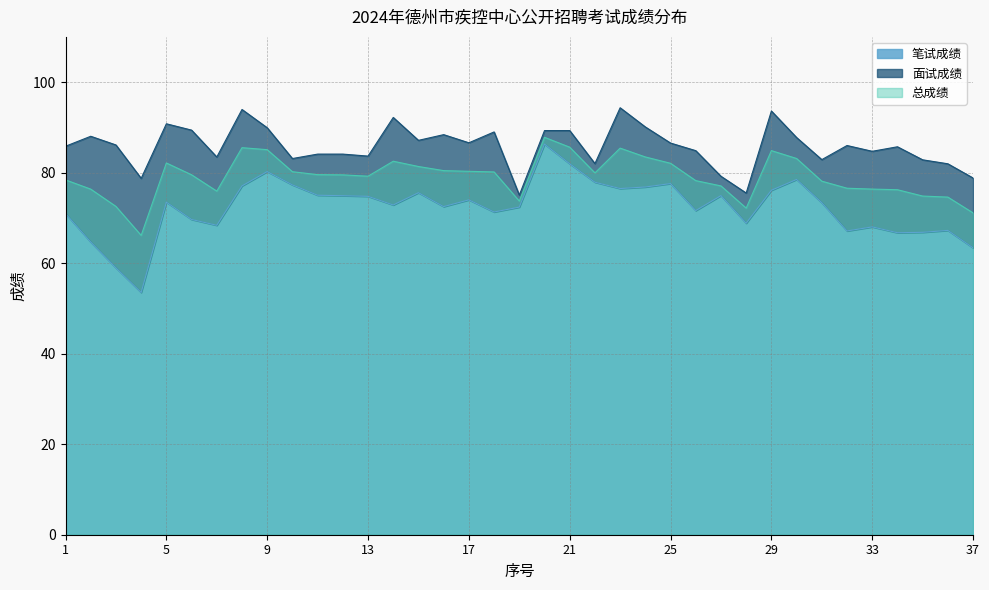

Rank the series at 16 from highest to lowest value.

面试成绩, 总成绩, 笔试成绩